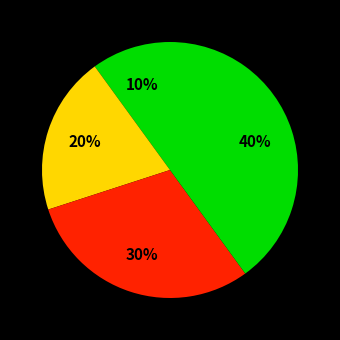

To the nearest percent, what is the difference between the largest and smallest slice percentages?

30%